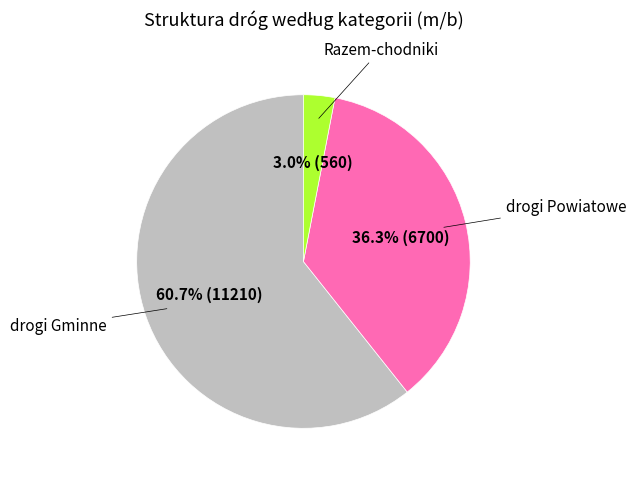

Does any single category account for the majority?

Yes